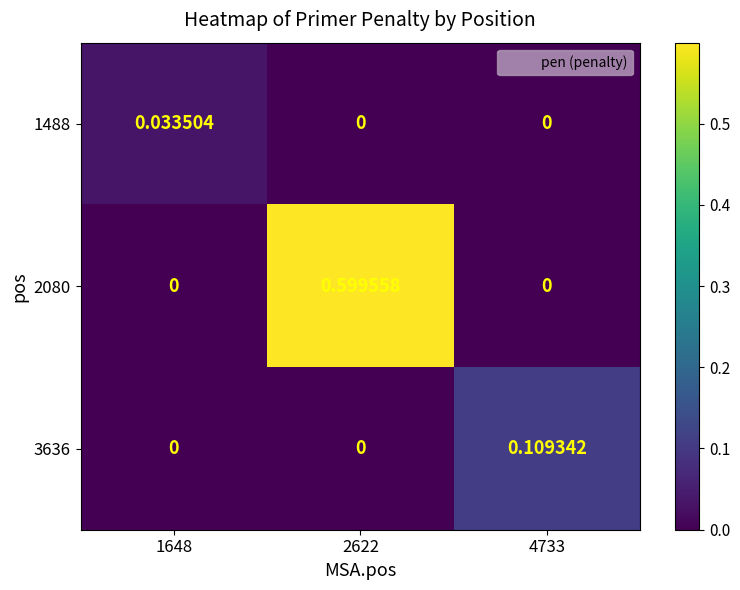

Is the value of 1488 at 1648 greater than the value of 3636 at 1648?

Yes